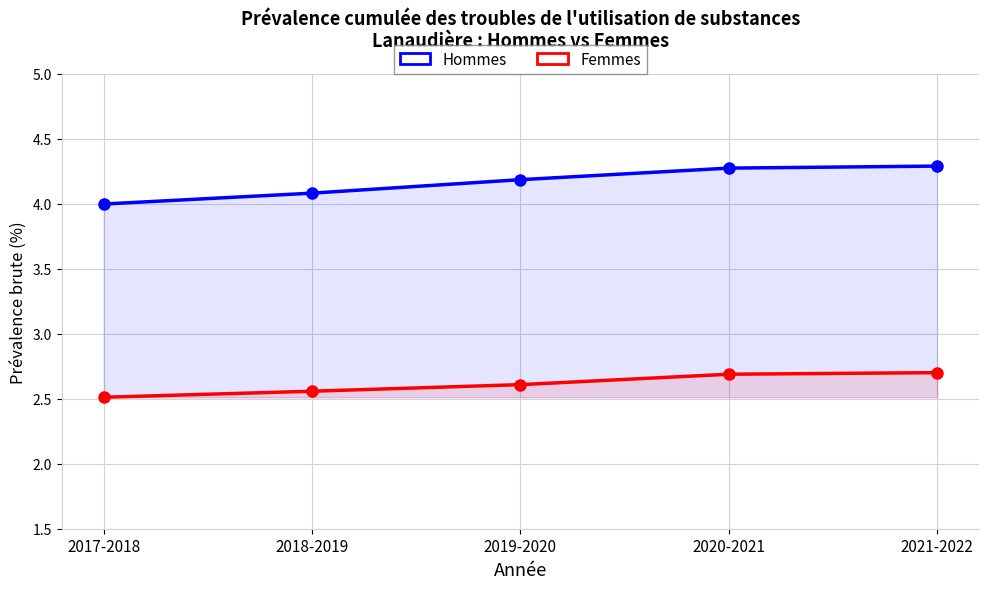

List the labels in order of Femmes value, smallest first.

2017-2018, 2018-2019, 2019-2020, 2020-2021, 2021-2022